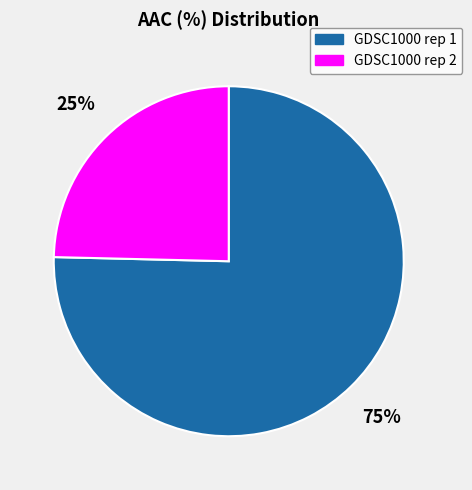

To the nearest percent, what portion does GDSC1000 rep 2 represent?

25%